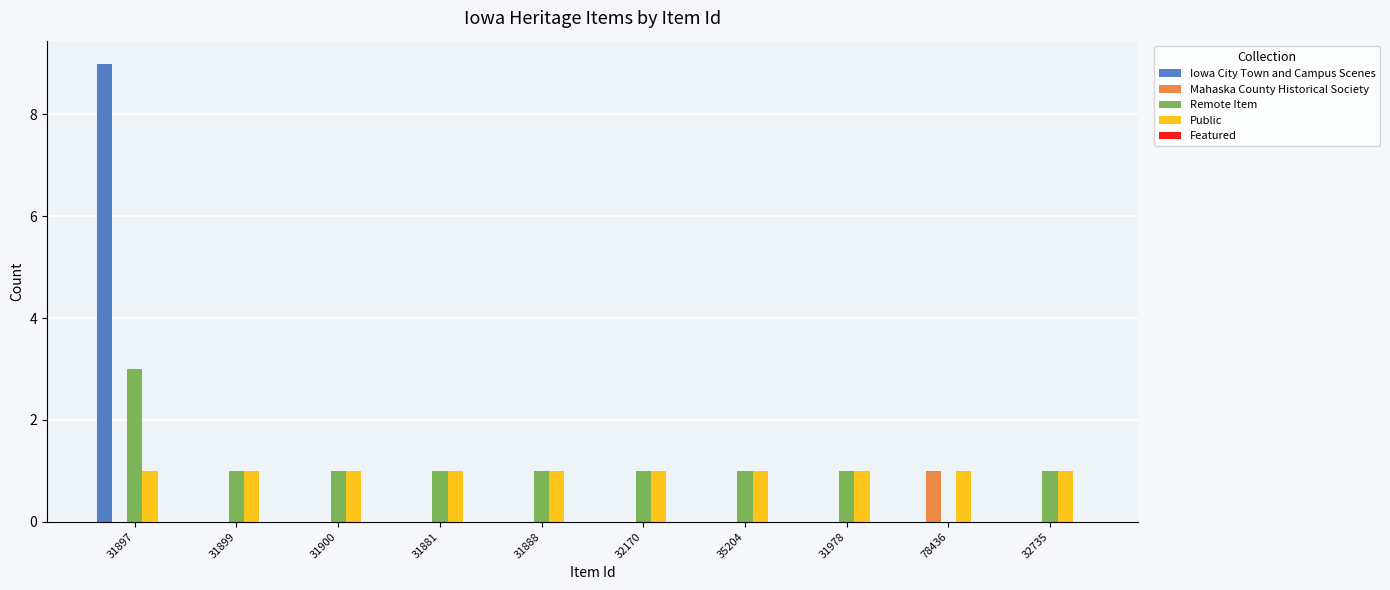

At which category does the chart reach its peak across all series?

31897